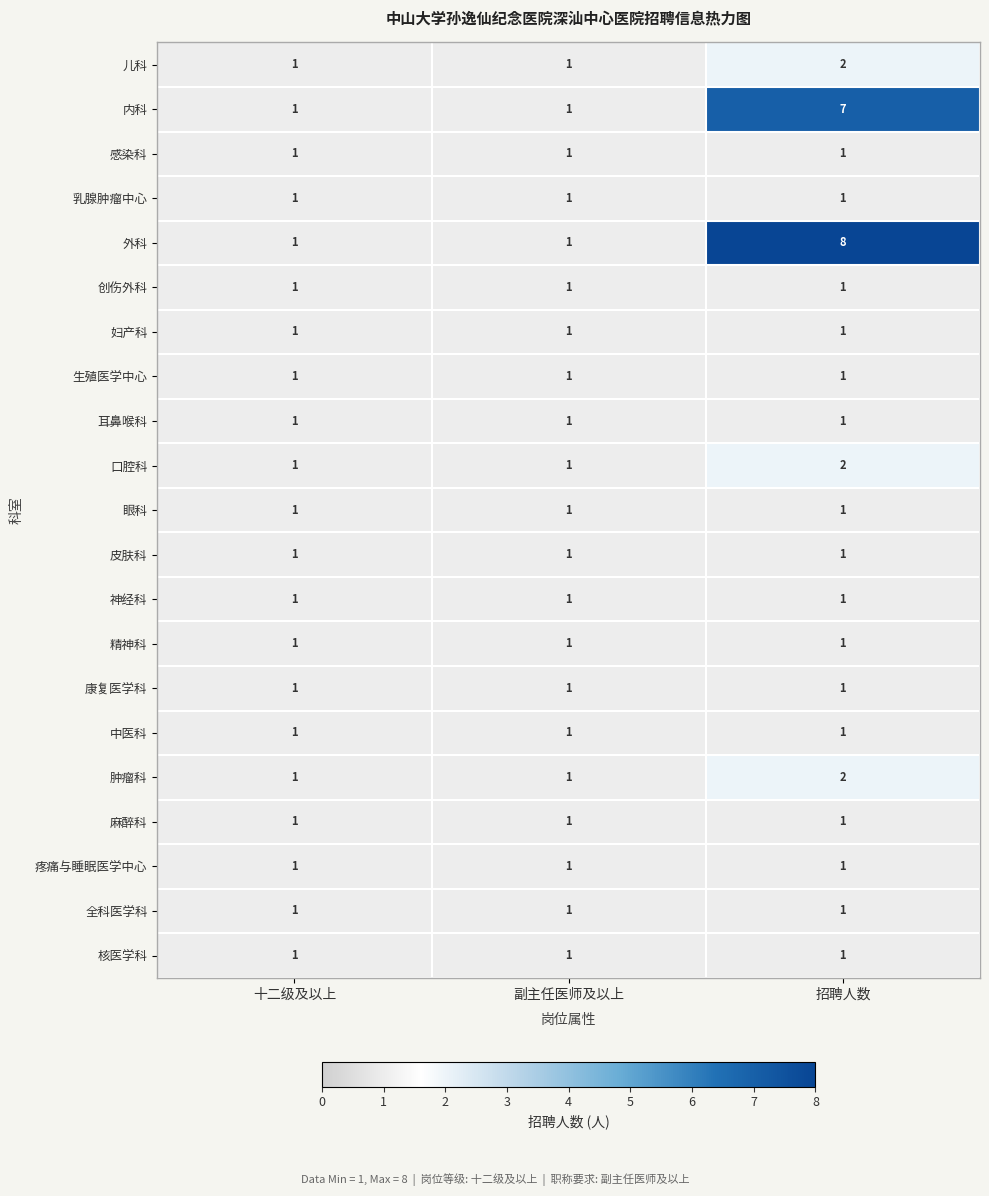

Which category has the highest value across all series?

招聘人数